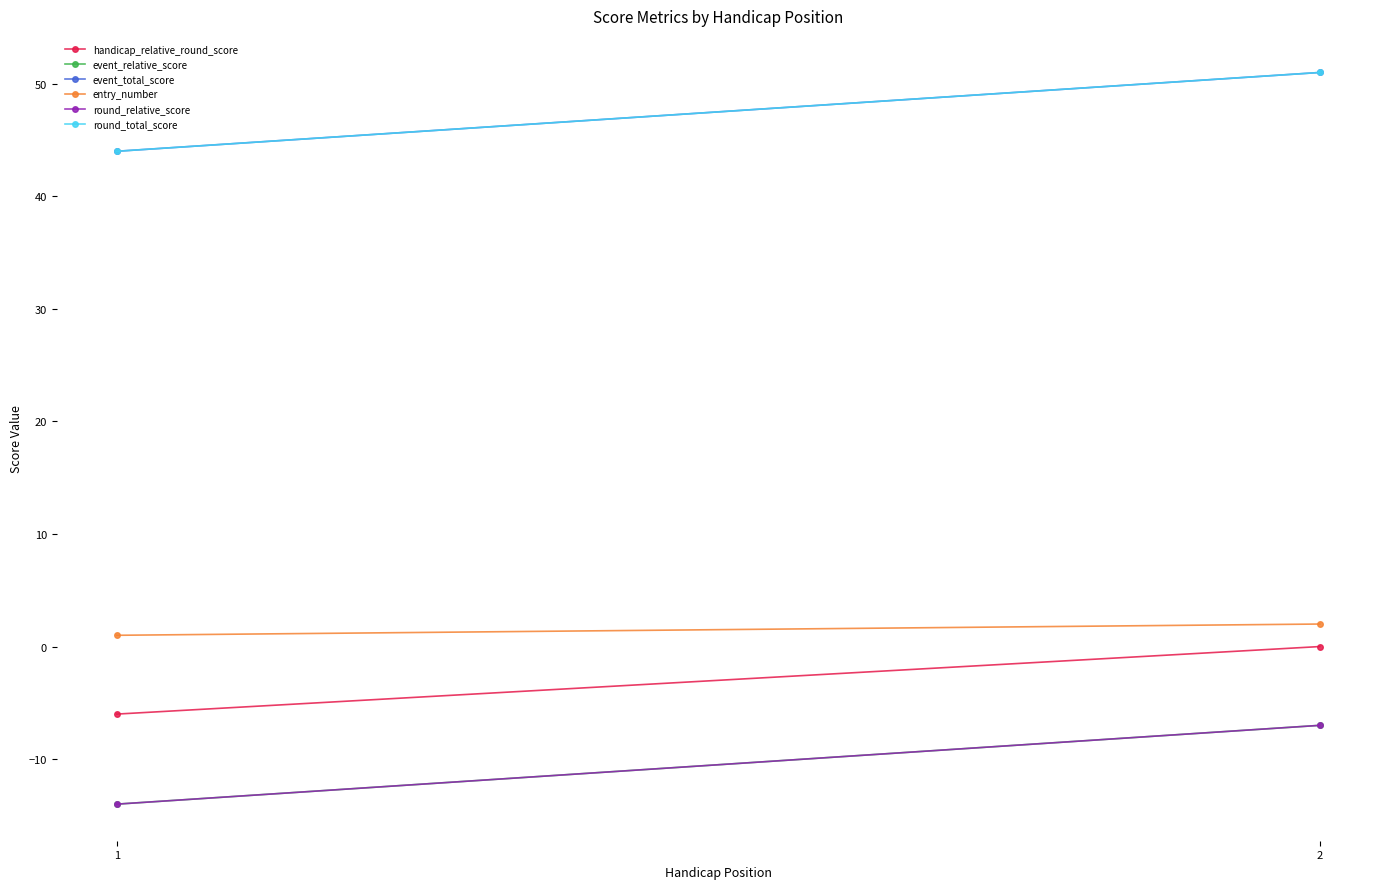

What is the difference between the maximum and minimum values in the round_relative_score series?

7